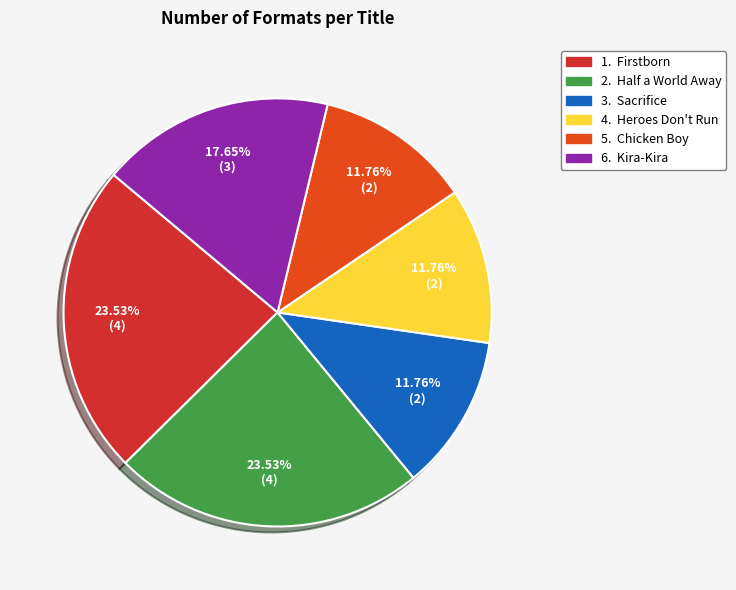

How many segments does this pie chart have?

6